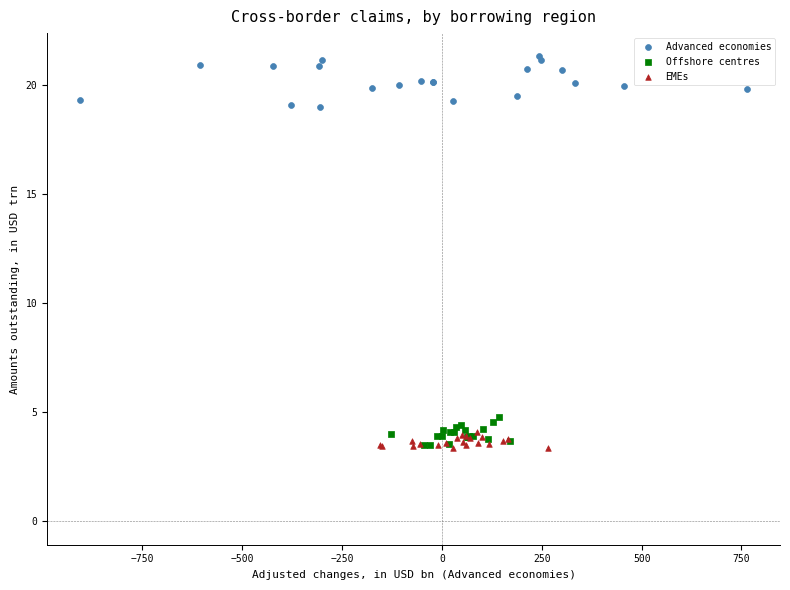

Which series has the largest Y range (max minus min)?

Advanced economies